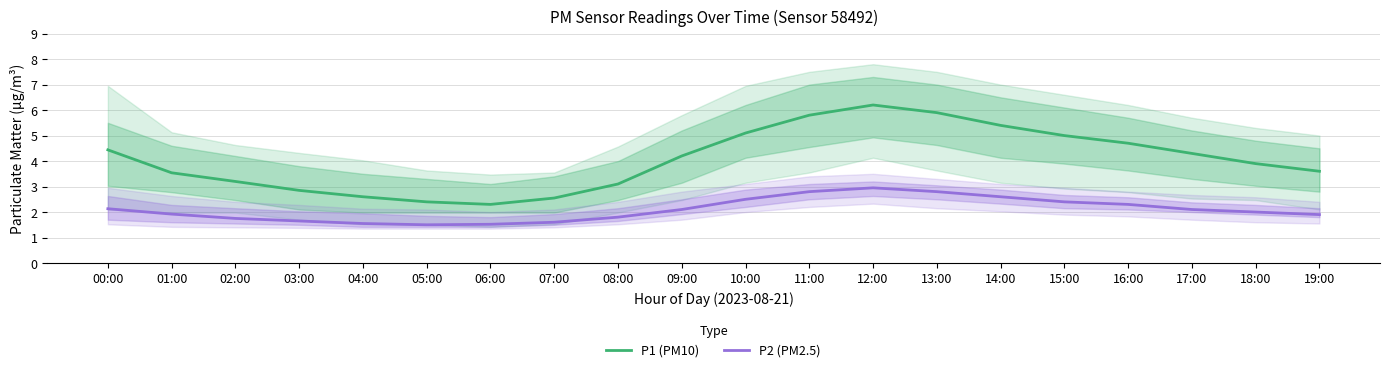

At 02:00, list the series in order from largest to smallest.

P1 (PM10), P2 (PM2.5)